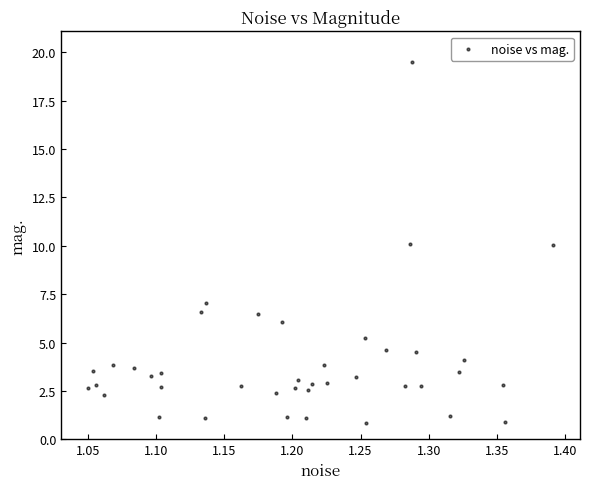

What is the range of Y values (max minus min)?

18.7